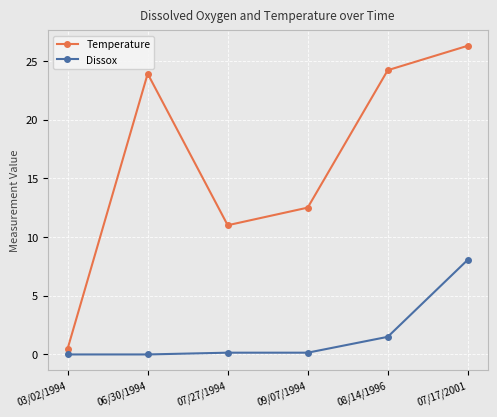

What value does the Temperature series have at 07/27/1994?

11.0